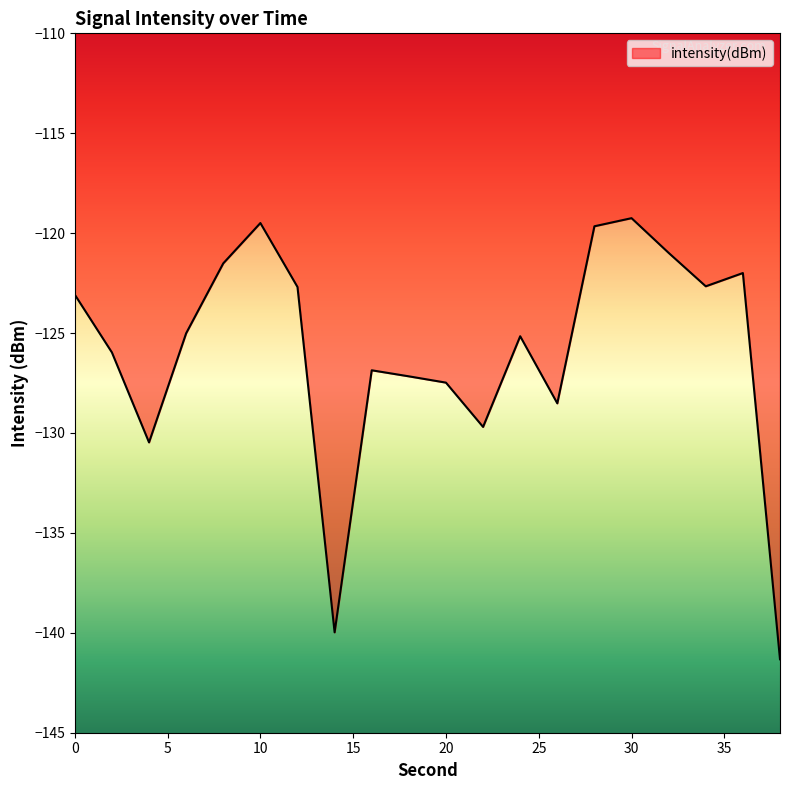

What is the minimum value shown in the chart?

-141.3